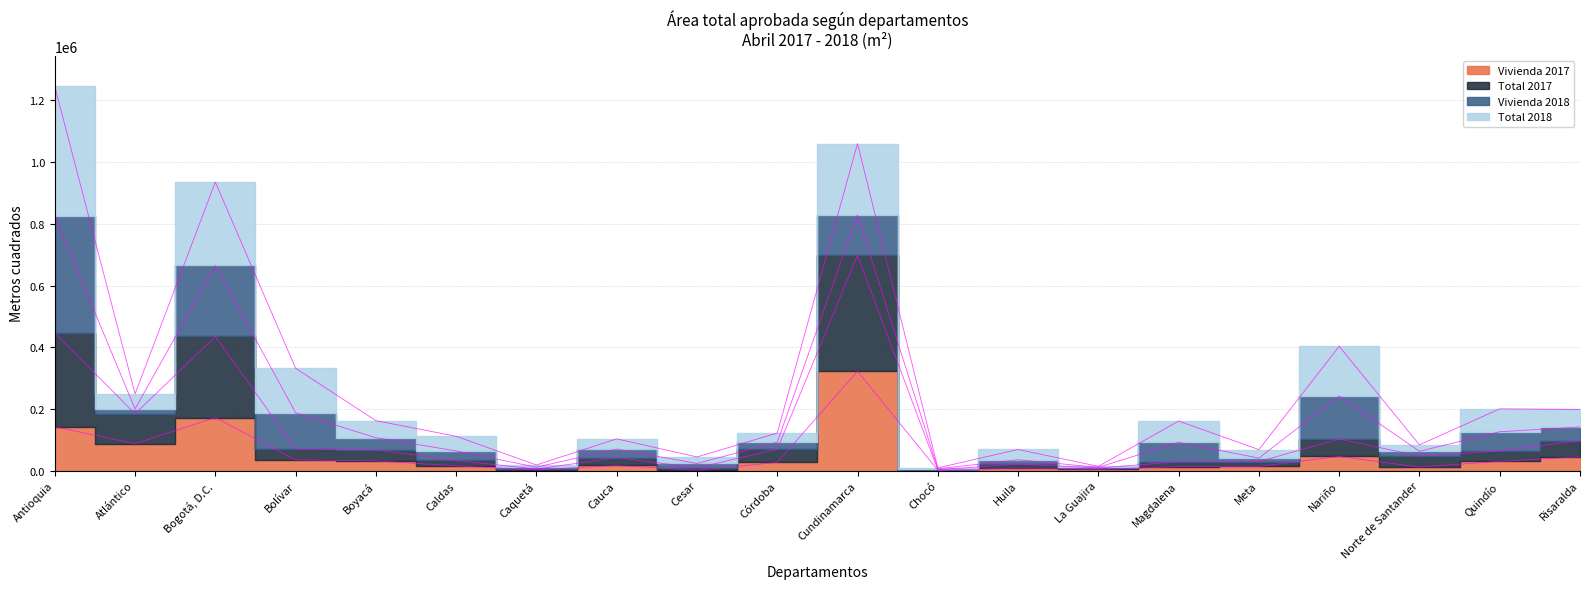

What value does the Vivienda 2017 series have at Atlántico?

87458